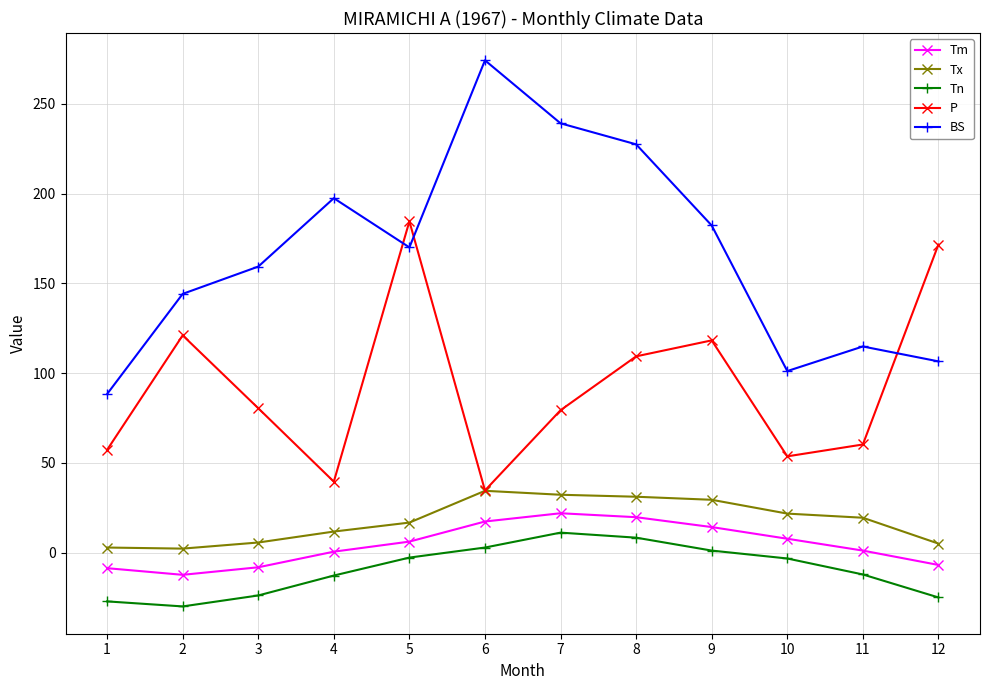

At how many categories does at least one series exceed 99?

11